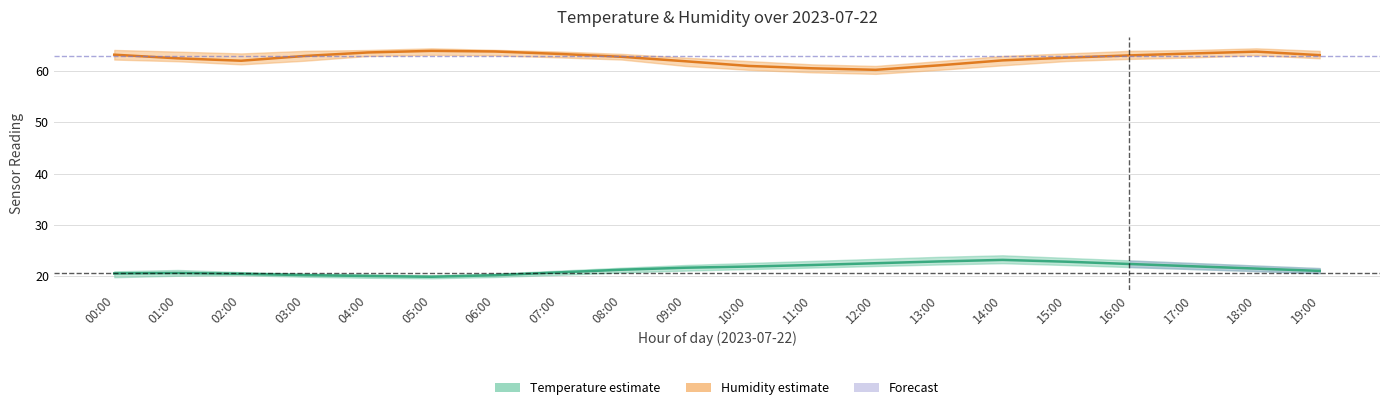

What is the label of the 12th point from the right?

08:00